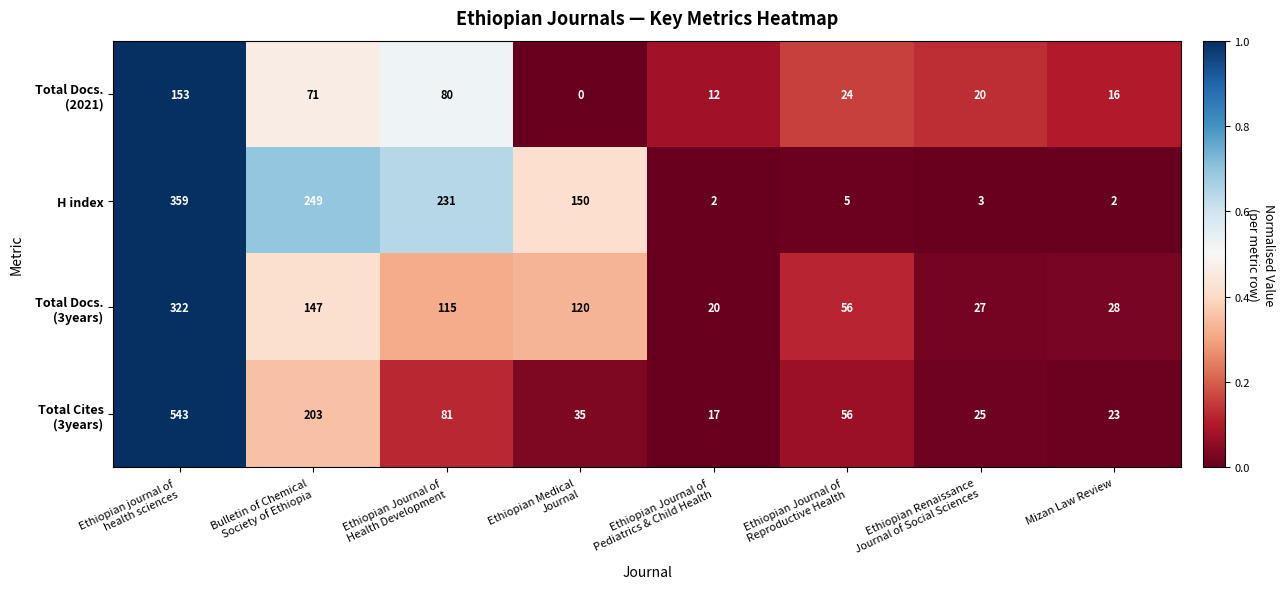

Which series has the largest total across all categories?

H index